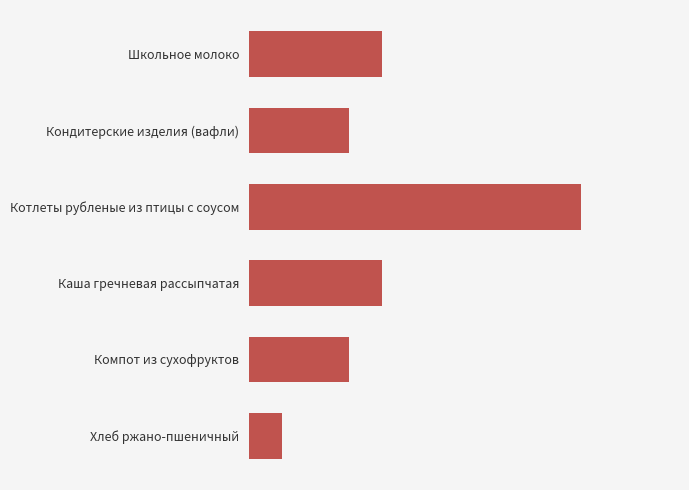

Which category has the lowest value across all series?

Хлеб ржано-пшеничный